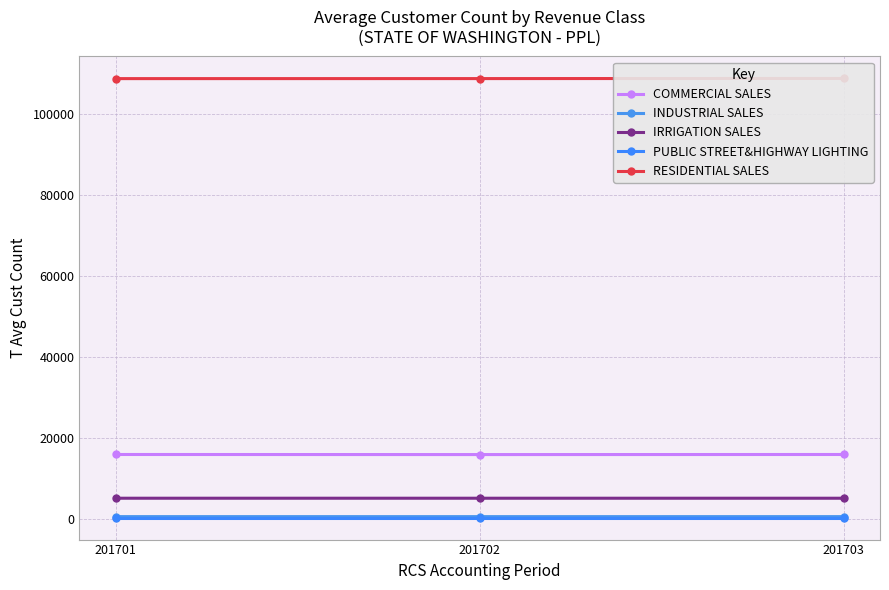

Reading left to right, transcribe all the data shown in this chart.

COMMERCIAL SALES: 15857	15838	15857
INDUSTRIAL SALES: 488	485	487
IRRIGATION SALES: 5040	5039	5037
PUBLIC STREET&HIGHWAY LIGHTING: 240	240	240
RESIDENTIAL SALES: 108836	108843	108878